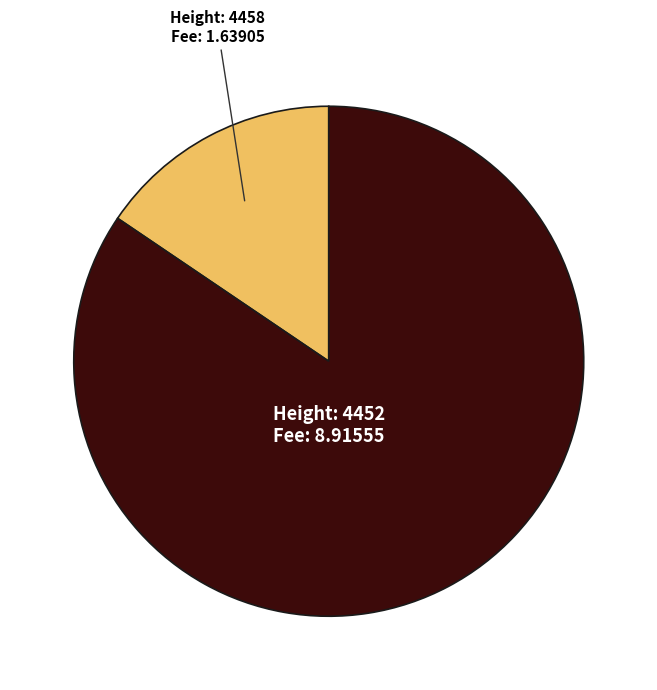

Is there any slice that represents more than half of the pie?

Yes